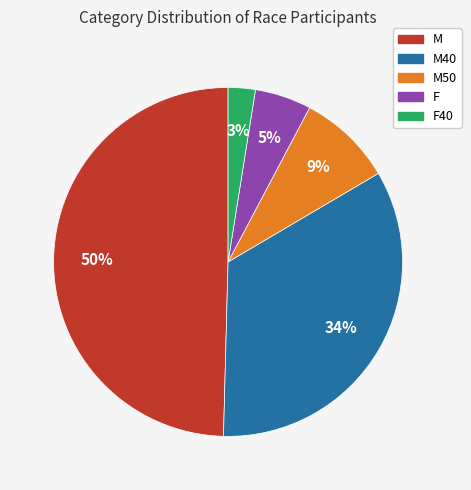

Does any single category account for the majority?

No